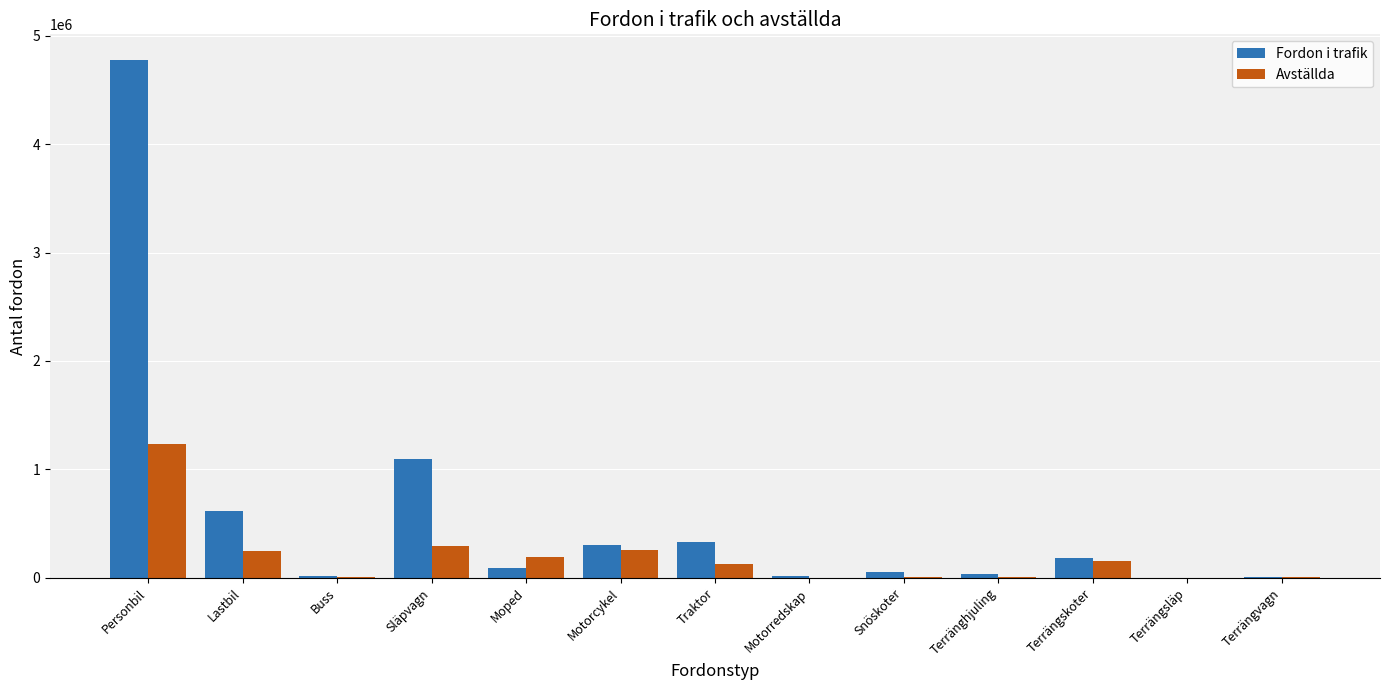

The Fordon i trafik series shows 6387535 at Personbil. True or false?

False